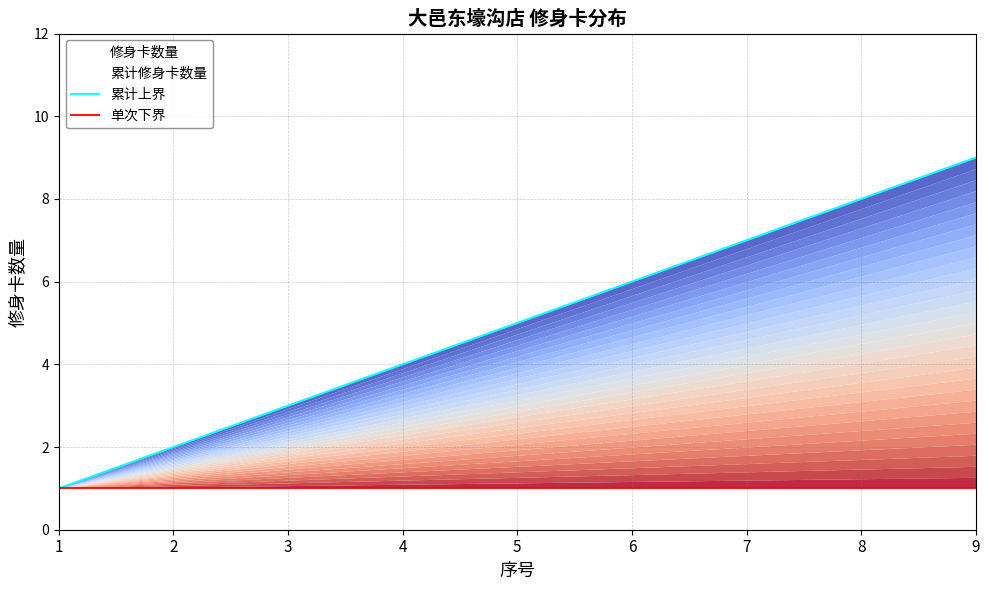

The value of 单次下界 at 7 is 0. True or false?

False